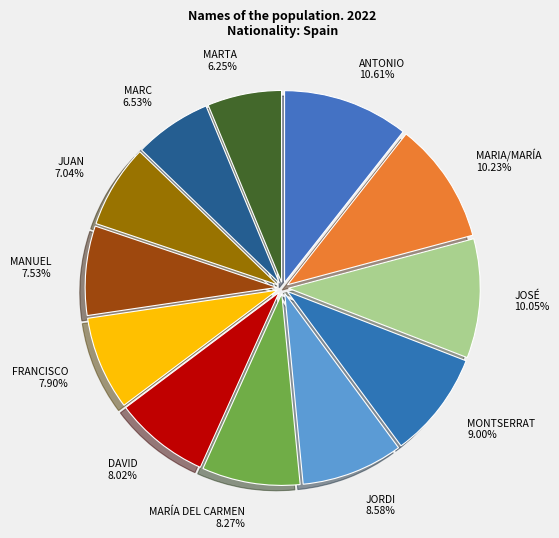

Is the sum of JUAN and JORDI greater than half?

No